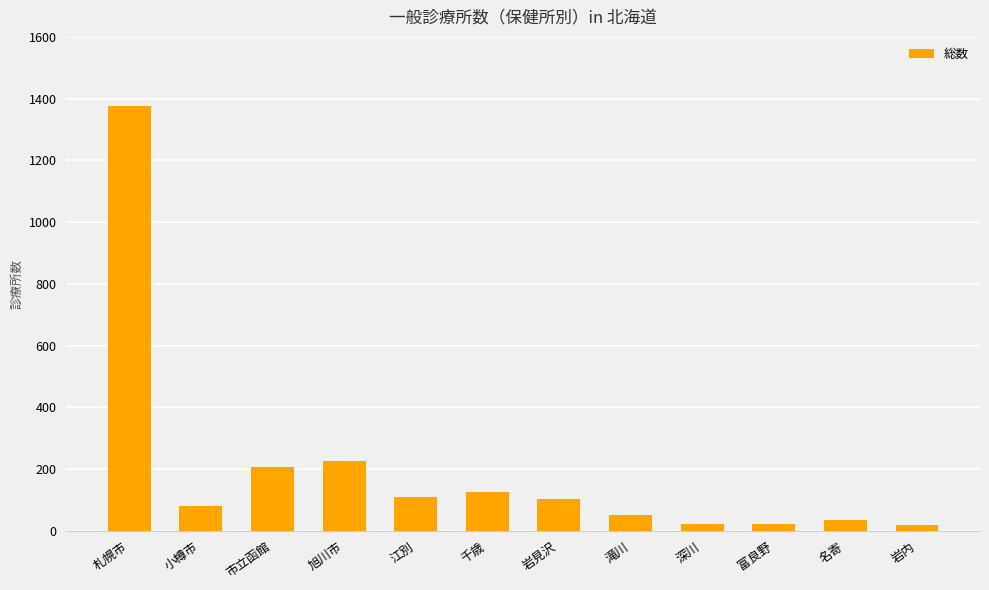

The value at 旭川市 is 303. True or false?

False